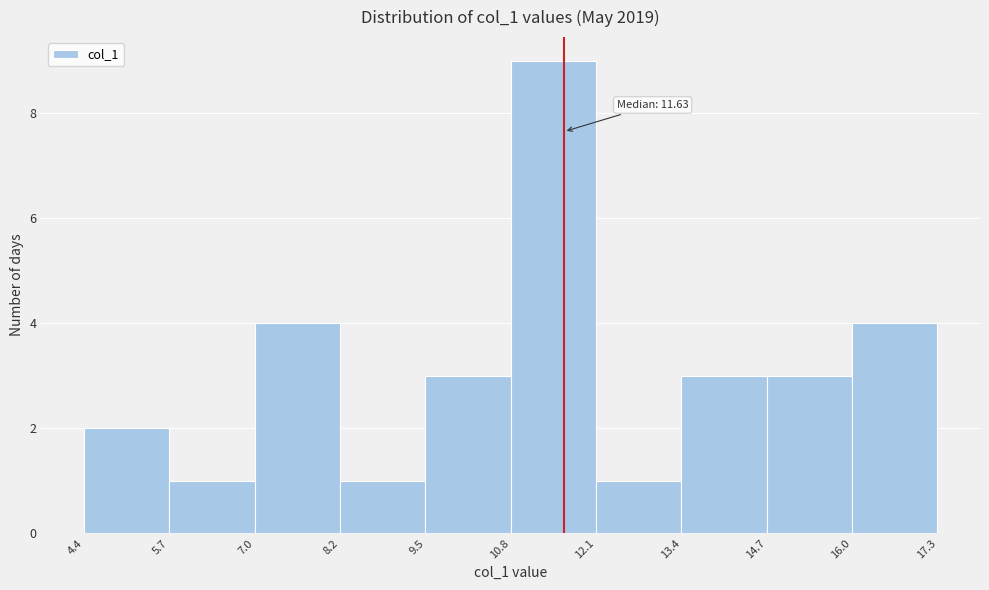

Over which range of the x-axis is the bar tallest?

10.8 to 12.1